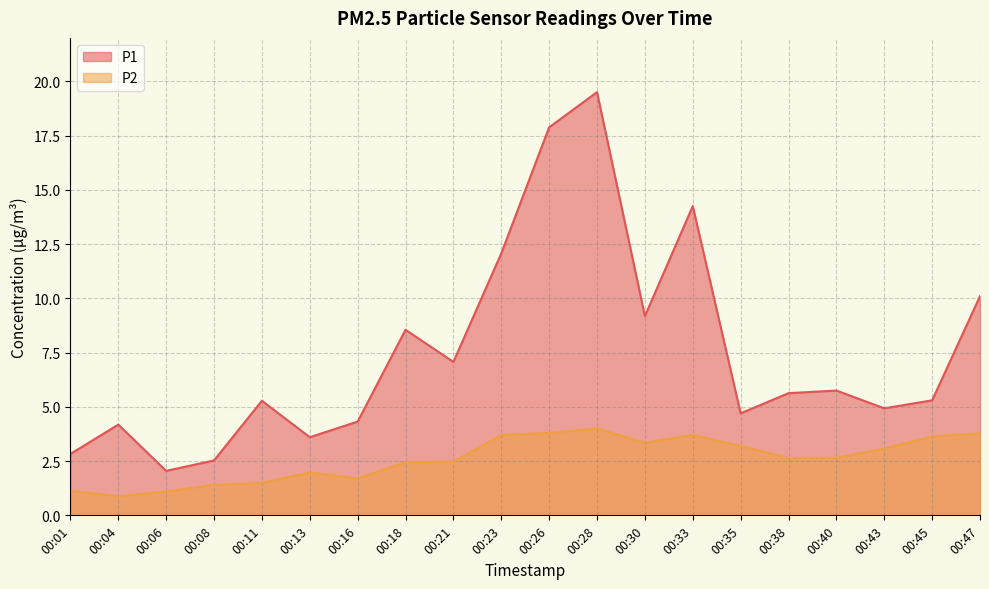

At how many categories does at least one series exceed 12?

4